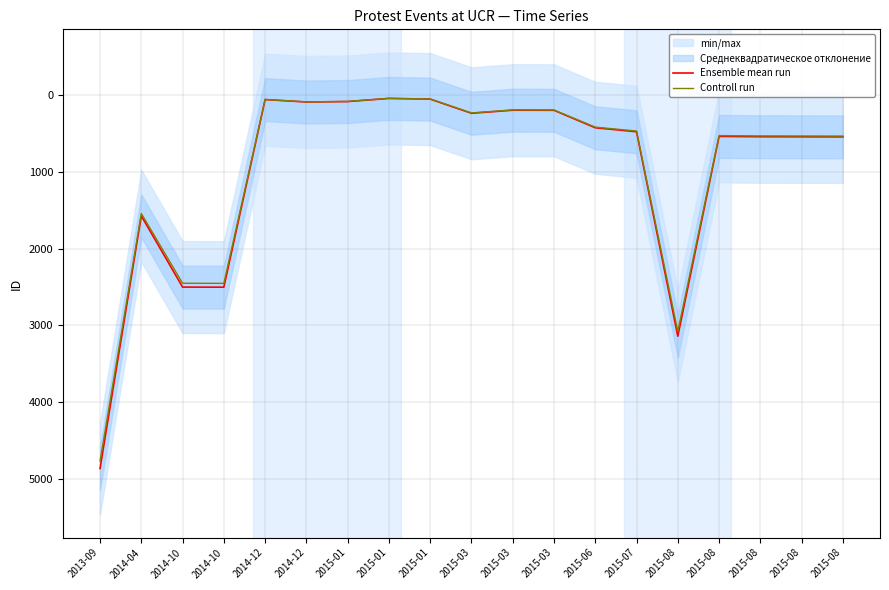

The Controll run series shows 1525.0 at 2014-10. True or false?

False